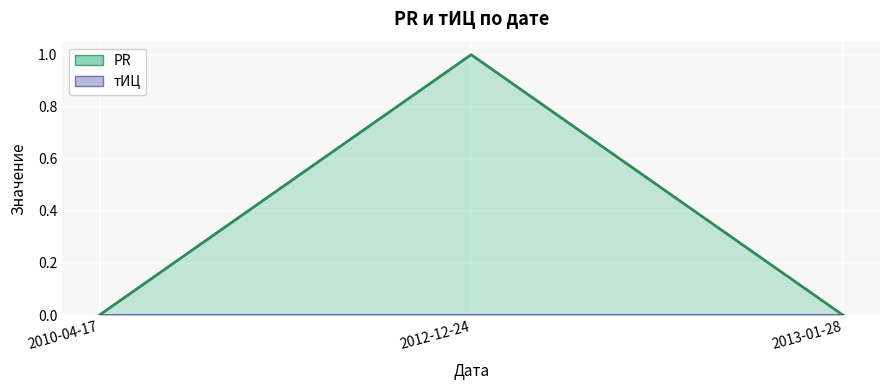

What is the label of the 1st point from the left?

2010-04-17